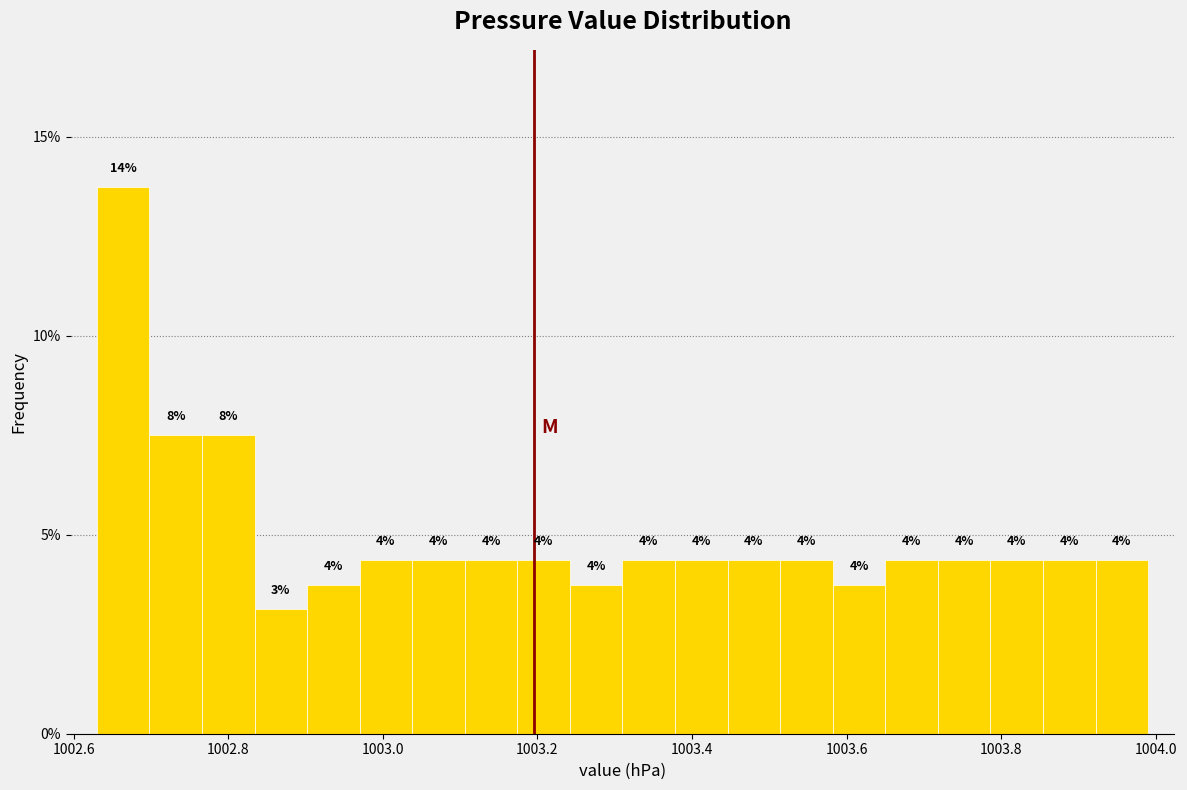

Read against the x-axis, roughly where is the centre of the tallest bar?

1002.66